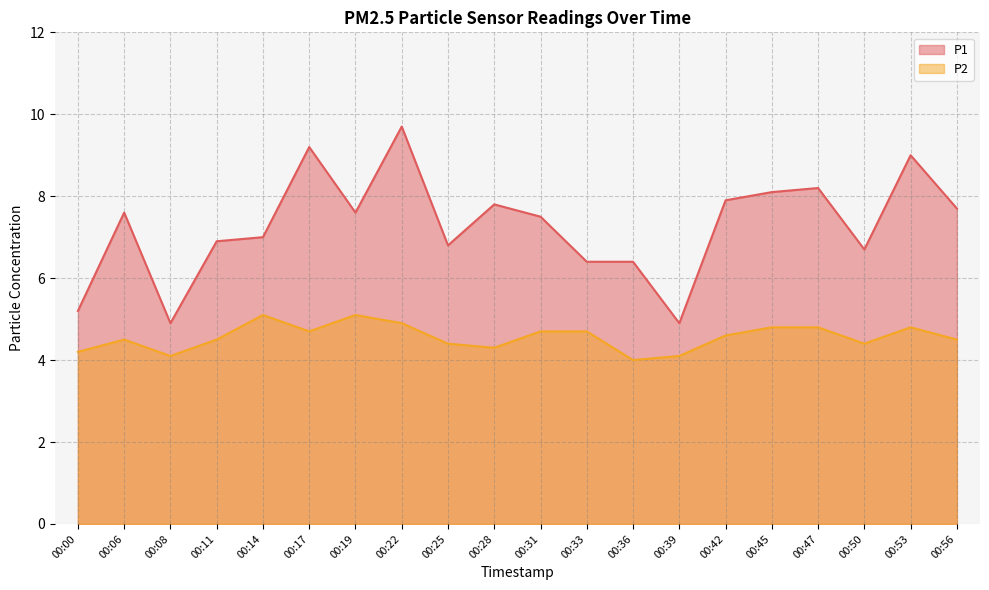

List the labels in order of P1 value, largest first.

00:22, 00:17, 00:53, 00:47, 00:45, 00:42, 00:28, 00:56, 00:06, 00:19, 00:31, 00:14, 00:11, 00:25, 00:50, 00:33, 00:36, 00:00, 00:08, 00:39